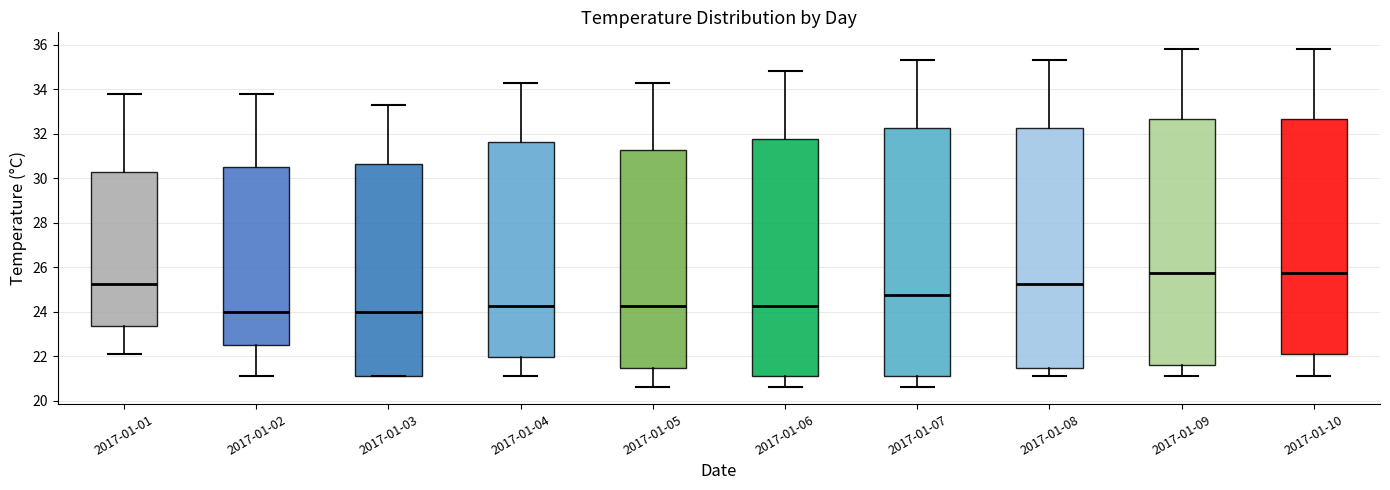

Reading left to right, read every box against the y-axis: the position of its median line, the range the box covers, and the ends of its whiskers. The values are not printed on the chart, so give them approximately, as read against the axis.

2017-01-01: median 25.2, box 23.4 to 30.2, whiskers 22.2 to 33.8
2017-01-02: median 24.0, box 22.6 to 30.6, whiskers 21.2 to 33.8
2017-01-03: median 24.0, box 21.2 to 30.6, whiskers 21.2 to 33.4
2017-01-04: median 24.2, box 22.0 to 31.6, whiskers 21.2 to 34.4
2017-01-05: median 24.2, box 21.4 to 31.2, whiskers 20.6 to 34.4
2017-01-06: median 24.2, box 21.2 to 31.8, whiskers 20.6 to 34.8
2017-01-07: median 24.8, box 21.2 to 32.2, whiskers 20.6 to 35.4
2017-01-08: median 25.2, box 21.4 to 32.2, whiskers 21.2 to 35.4
2017-01-09: median 25.8, box 21.6 to 32.6, whiskers 21.2 to 35.8
2017-01-10: median 25.8, box 22.2 to 32.6, whiskers 21.2 to 35.8